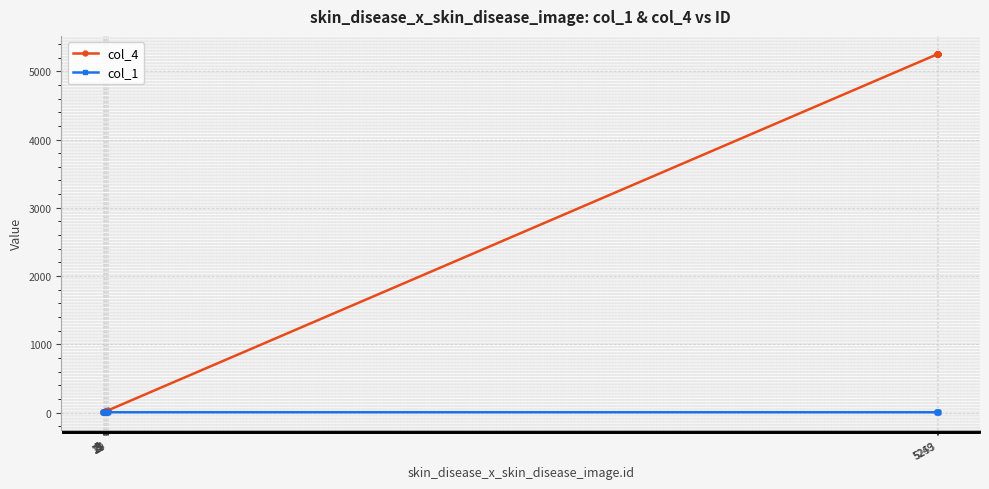

Which series has the widest spread of values?

col_4